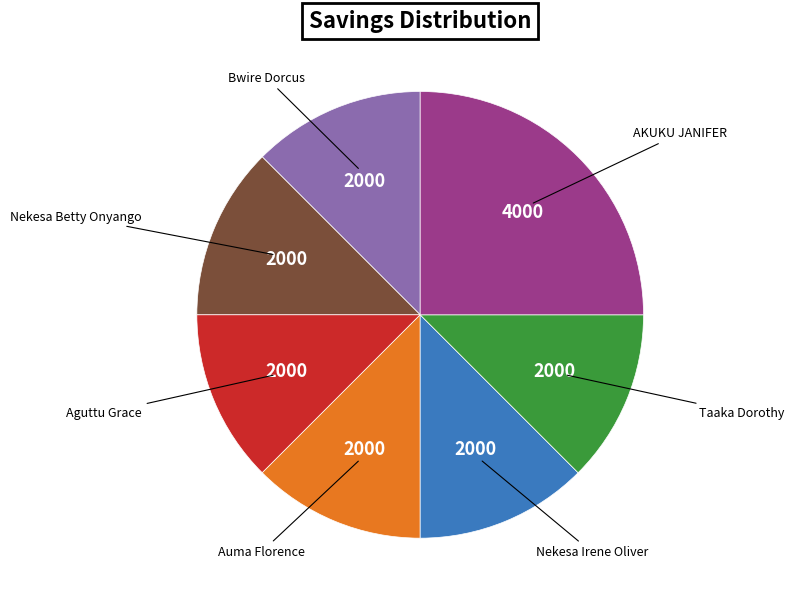

Is it true that Auma Florence is 19% of the pie?

False